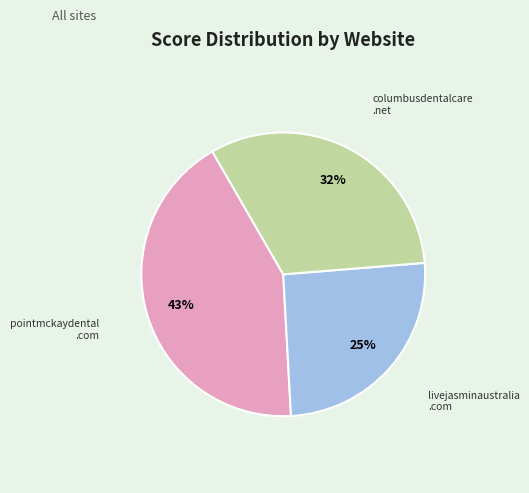

Is there a majority slice in this chart?

No